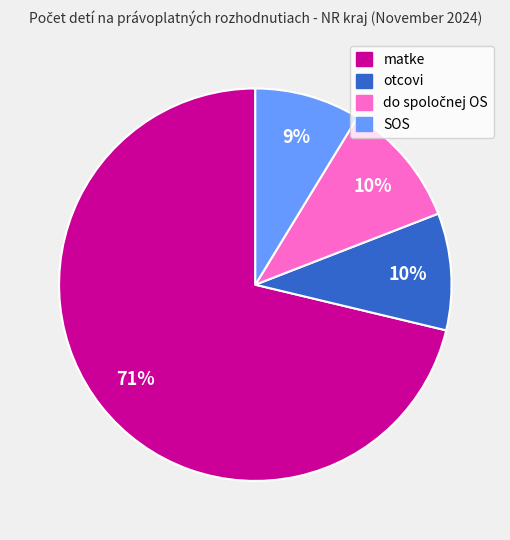

Is there a majority slice in this chart?

Yes